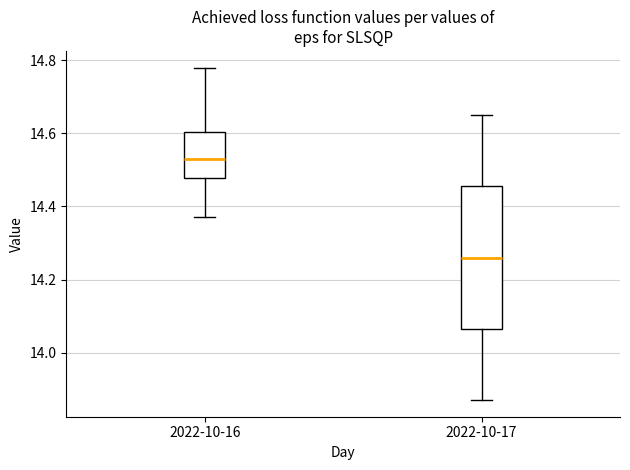

Where is the upper edge of the box for 2022-10-17 on the y-axis? The values are not printed on the chart, so give them approximately, as read against the axis.

14.46